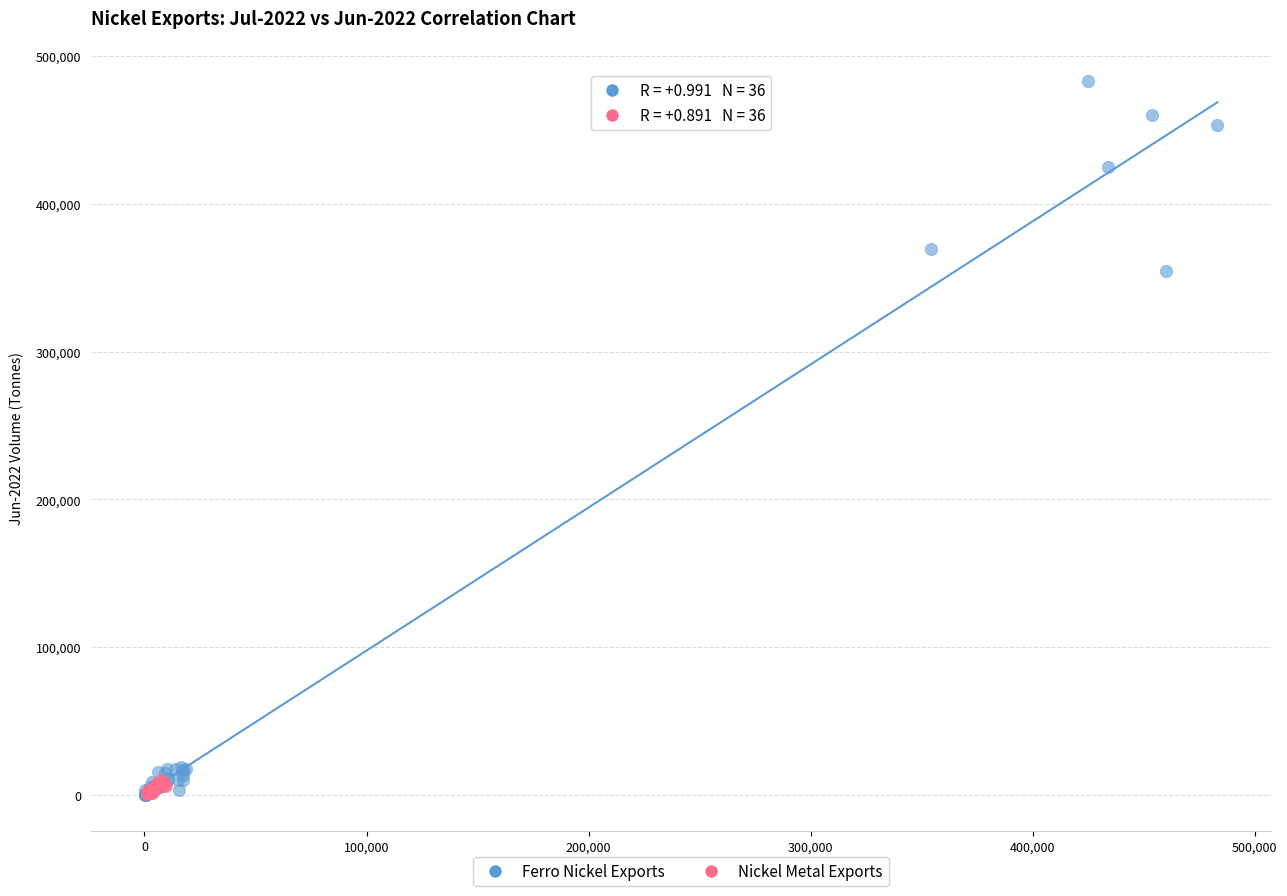

Which series has the largest Y range (max minus min)?

Ferro Nickel Exports